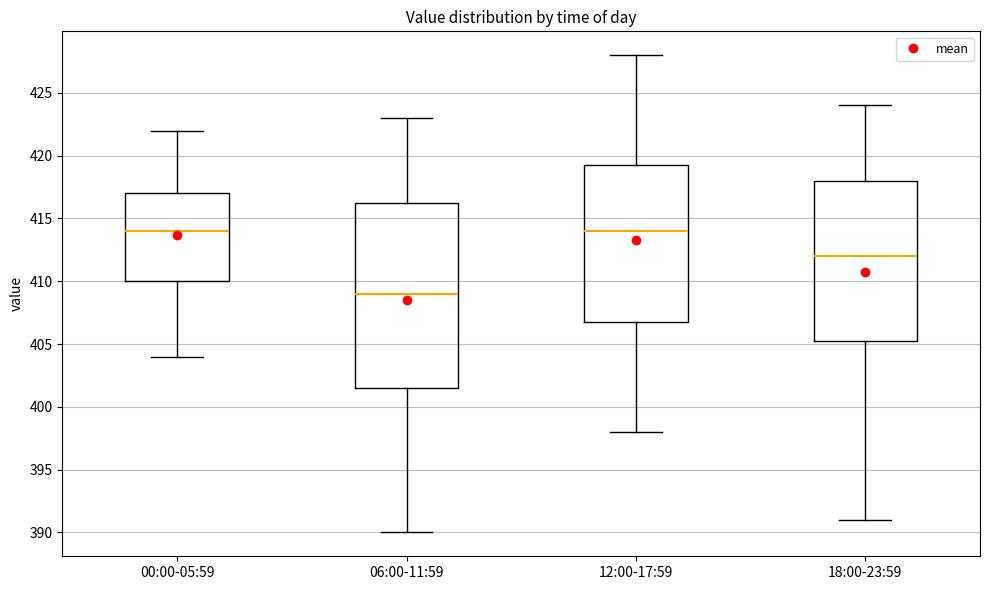

Reading left to right, read every box against the y-axis: the position of its median line, the range the box covers, and the ends of its whiskers. The values are not printed on the chart, so give them approximately, as read against the axis.

00:00-05:59: median 414.0, box 410.0 to 417.0, whiskers 404.0 to 422.0
06:00-11:59: median 409.0, box 401.5 to 416.5, whiskers 390.0 to 423.0
12:00-17:59: median 414.0, box 407.0 to 419.5, whiskers 398.0 to 428.0
18:00-23:59: median 412.0, box 405.5 to 418.0, whiskers 391.0 to 424.0